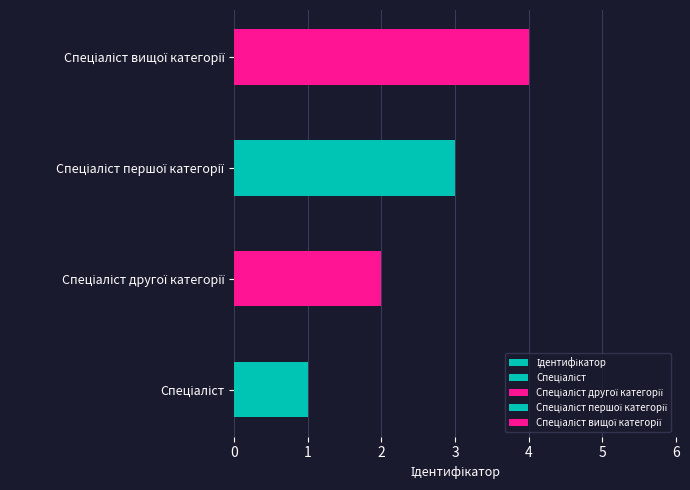

Between Спеціаліст другої категорії and Спеціаліст першої категорії, which is larger?

Спеціаліст першої категорії